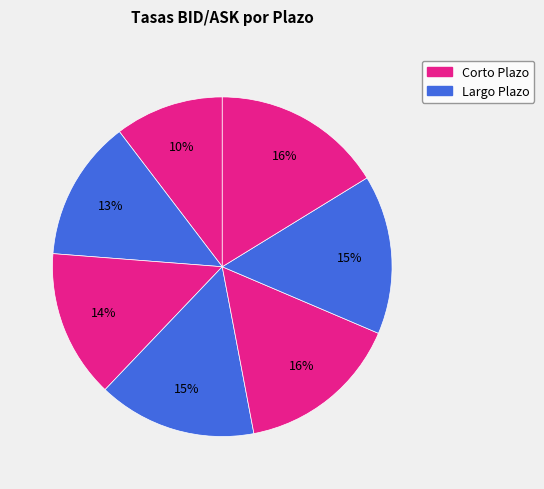

Count the number of slices in the pie.

7